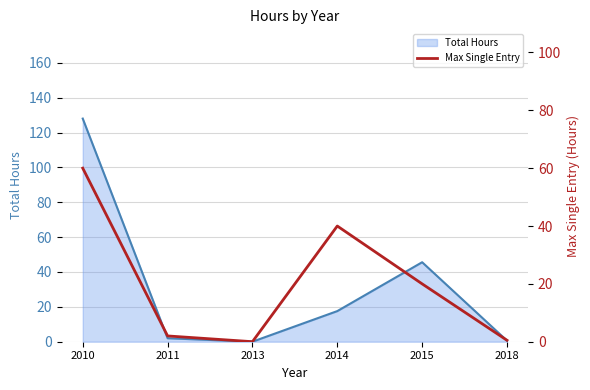

True or false: the data has more than 1 interior local peaks.

False